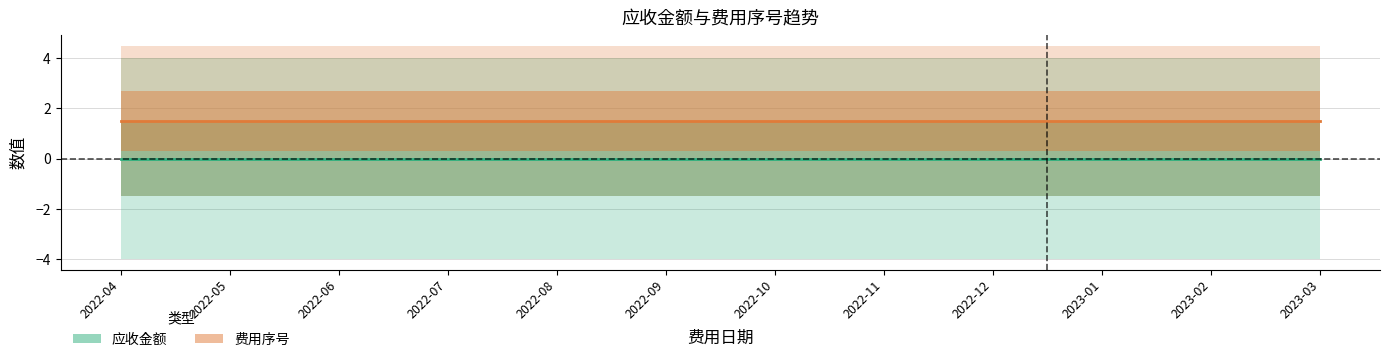

Reading left to right, transcribe all the data shown in this chart.

应收金额: 2022-04=-0.0	2022-05=-0.0	2022-06=-0.0	2022-07=-0.0	2022-08=-0.0	2022-09=-0.0	2022-10=-0.0	2022-11=-0.0	2022-12=-0.0	2023-01=-0.0	2023-02=-0.0	2023-03=-0.0
费用序号: 2022-04=1.5	2022-05=1.5	2022-06=1.5	2022-07=1.5	2022-08=1.5	2022-09=1.5	2022-10=1.5	2022-11=1.5	2022-12=1.5	2023-01=1.5	2023-02=1.5	2023-03=1.5